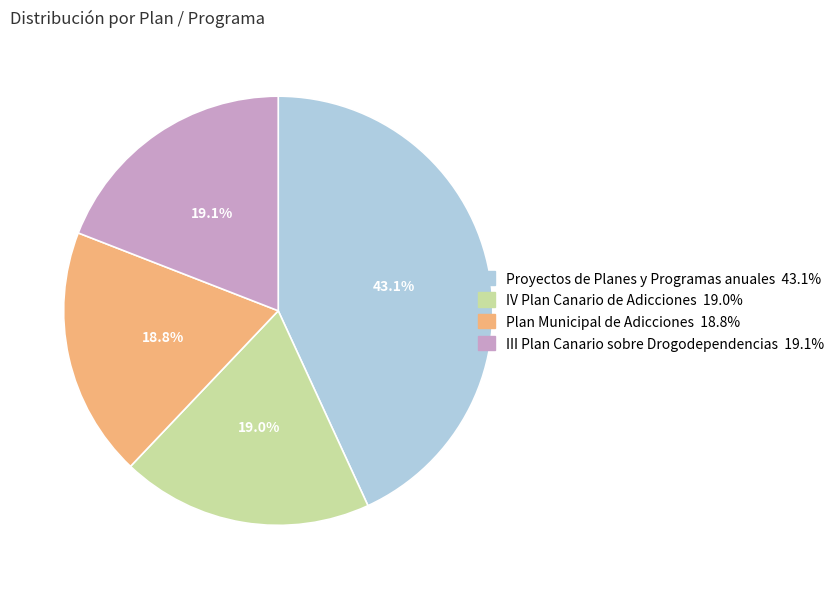

Is there any slice that represents more than half of the pie?

No